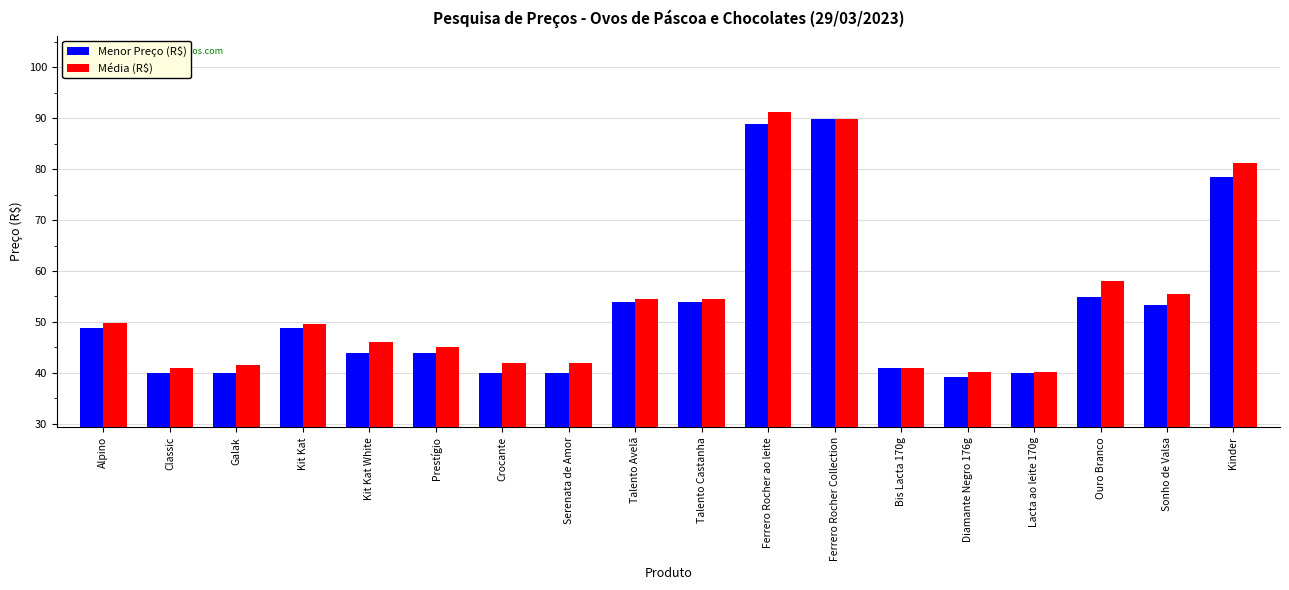

The Média (R$) series shows 28.5 at Classic. True or false?

False